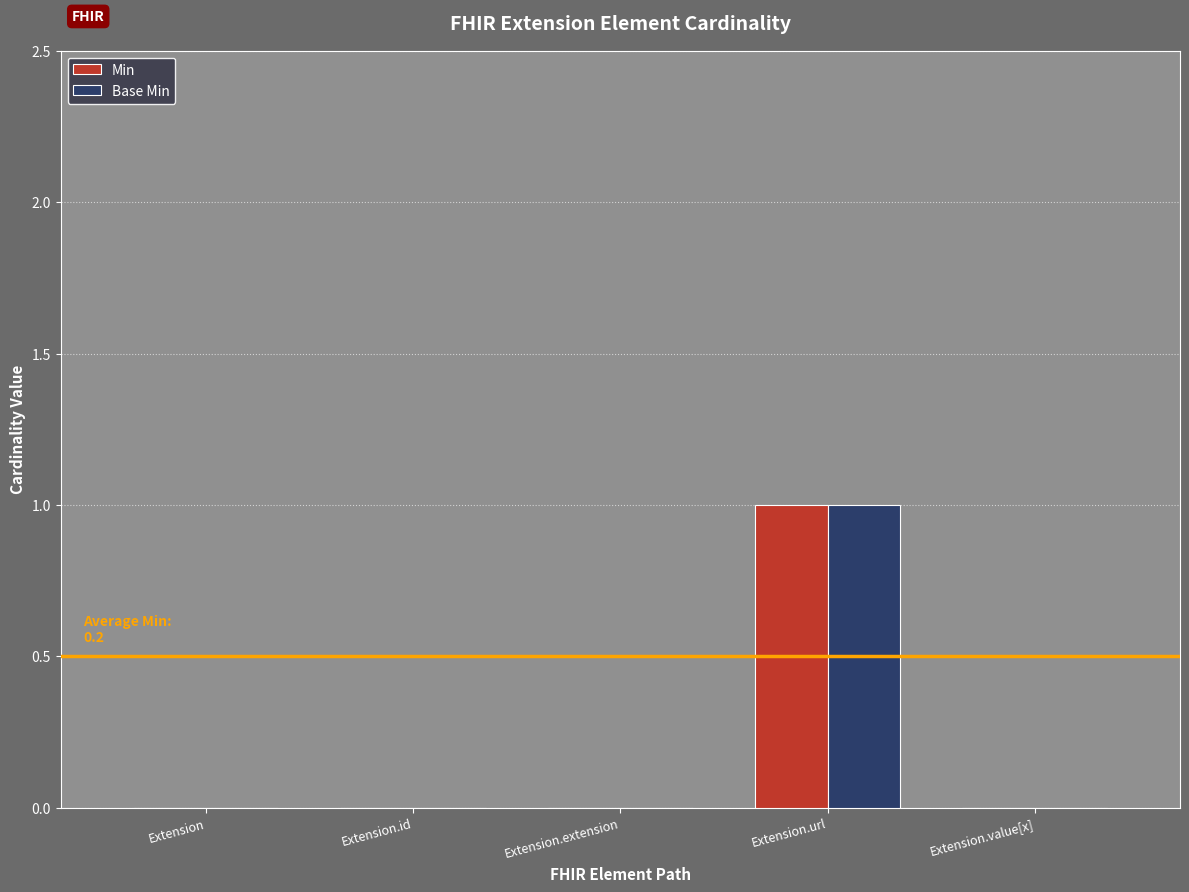

At which category is the sum across all series the highest?

Extension.url